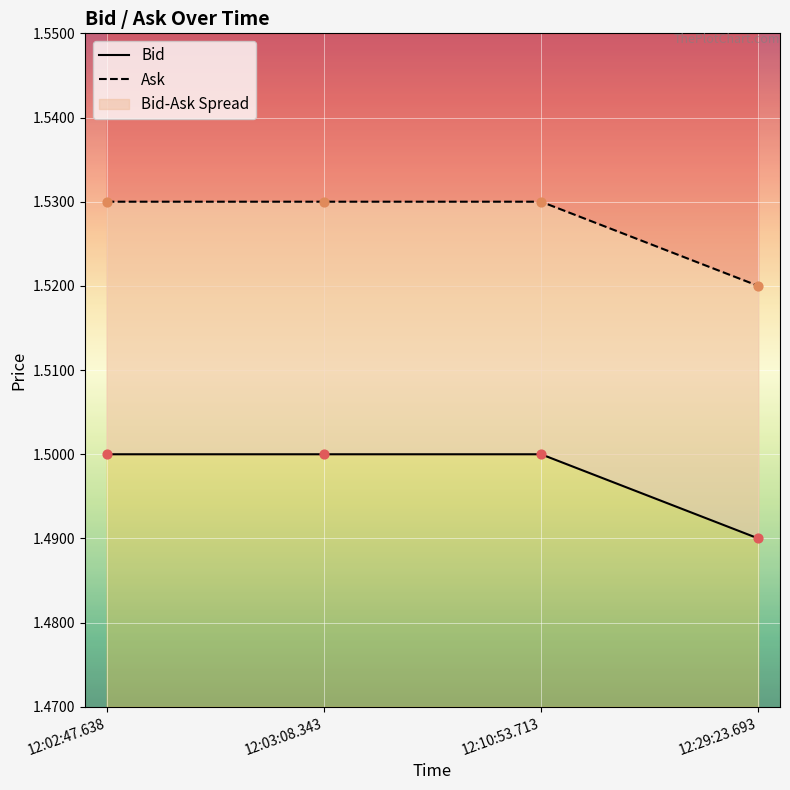

At which category is the sum across all series the highest?

12:02:47.638